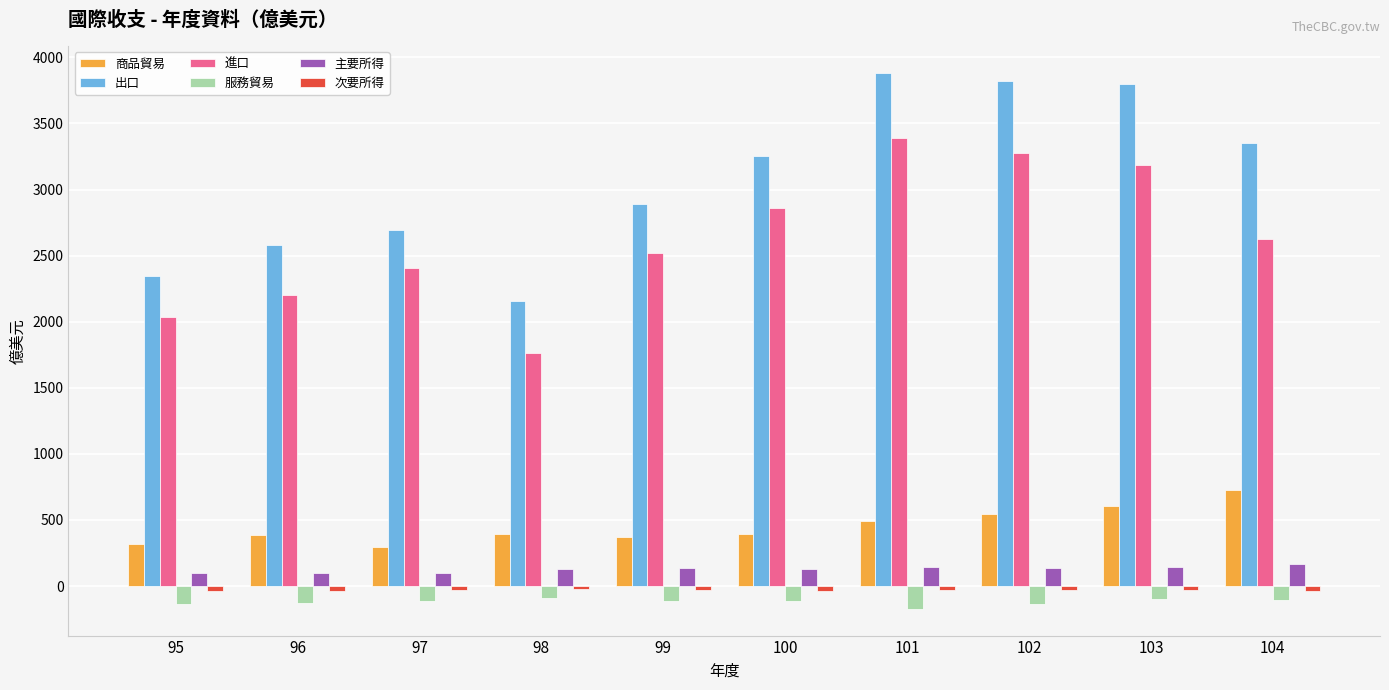

Which series changed the most between 97 and 100?

出口